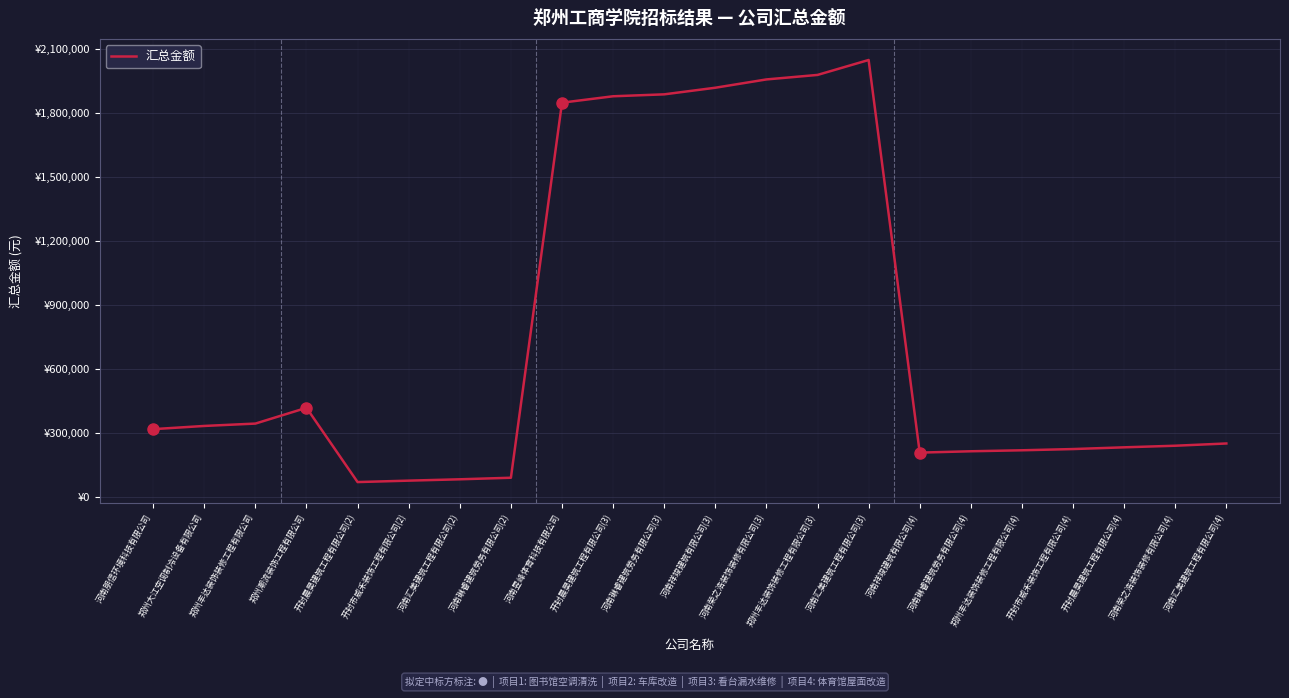

Is this an area chart (filled region under the line)?

No